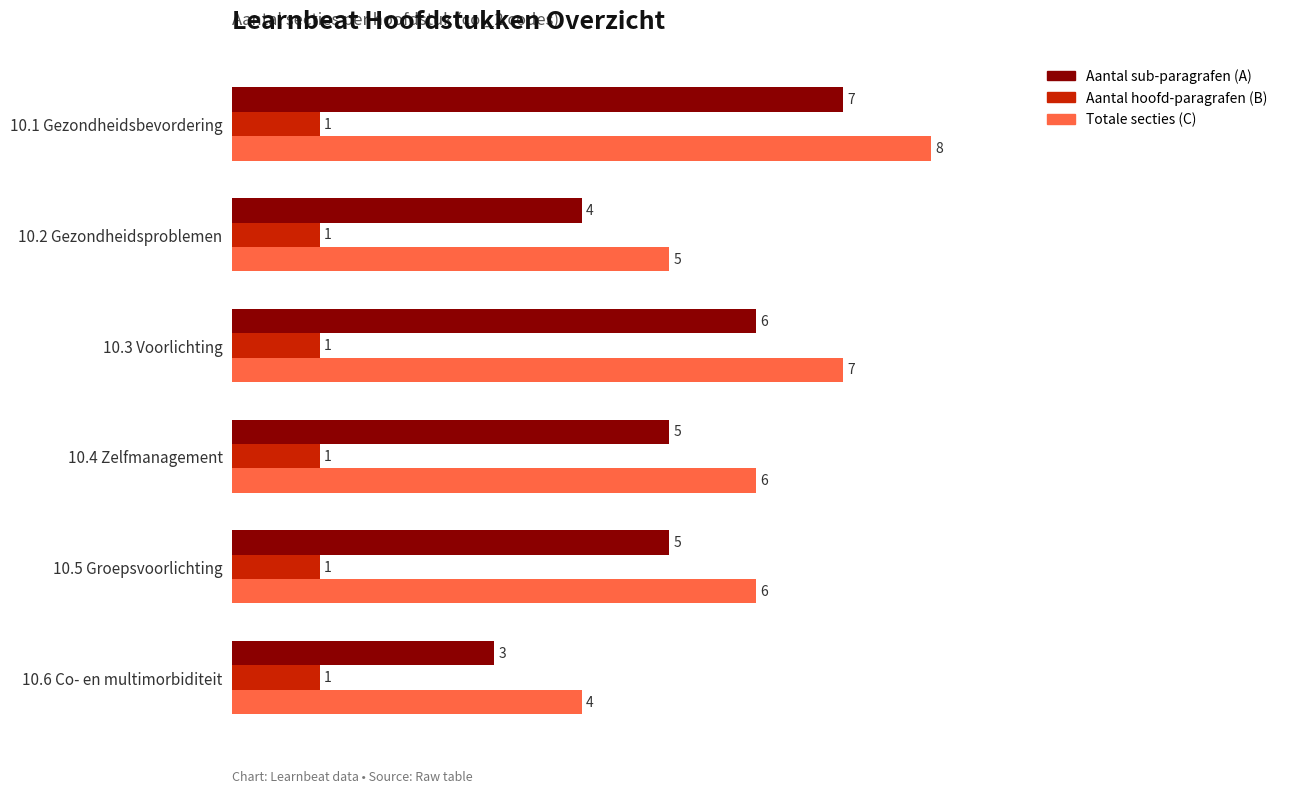

How many Aantal sub-paragrafen (A) values are between 4 and 6?

4